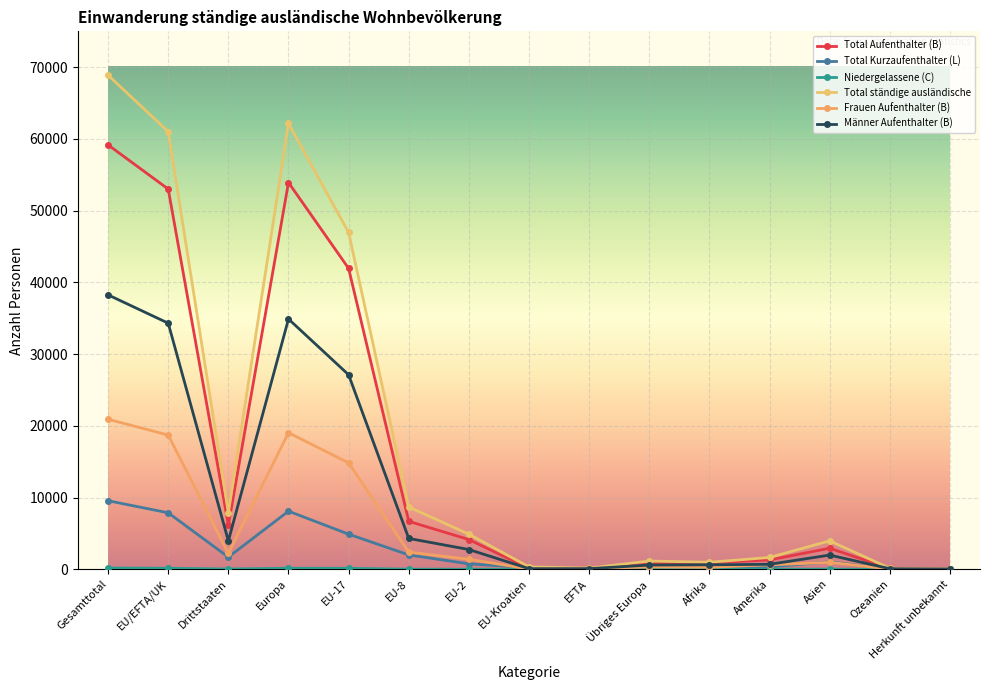

True or false: Total Kurzaufenthalter (L) and Niedergelassene (C) cross at least once.

False